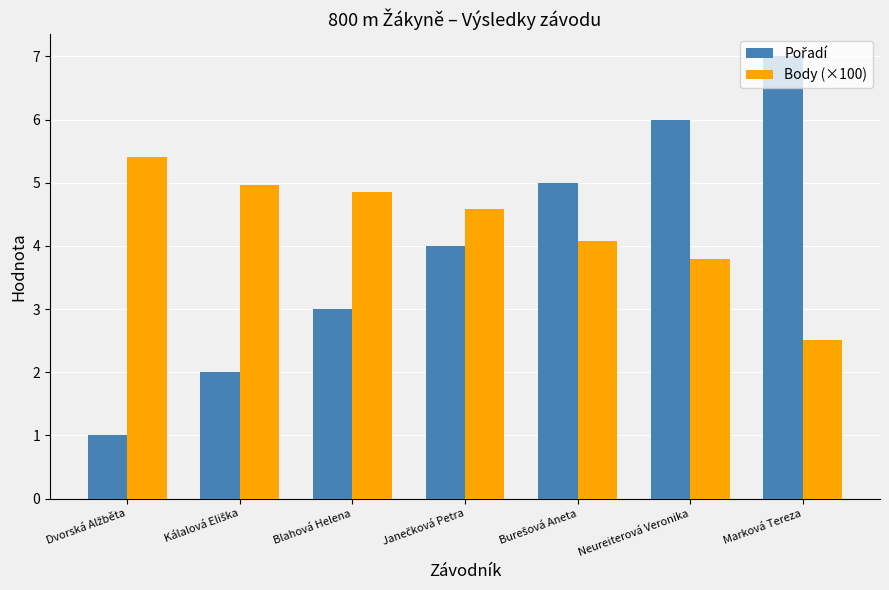

Are the bars grouped side by side (vs. stacked)?

Yes